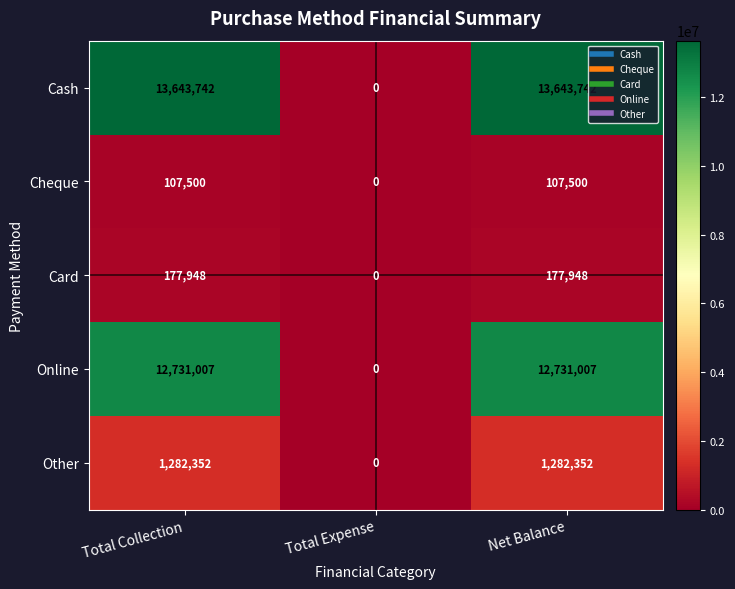

What is the total value across all series at Total Collection?

27942549